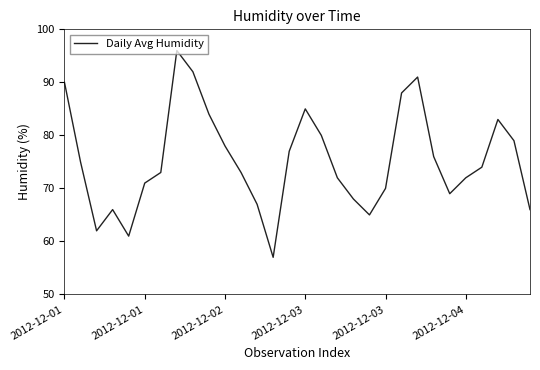

What is the average value?

75